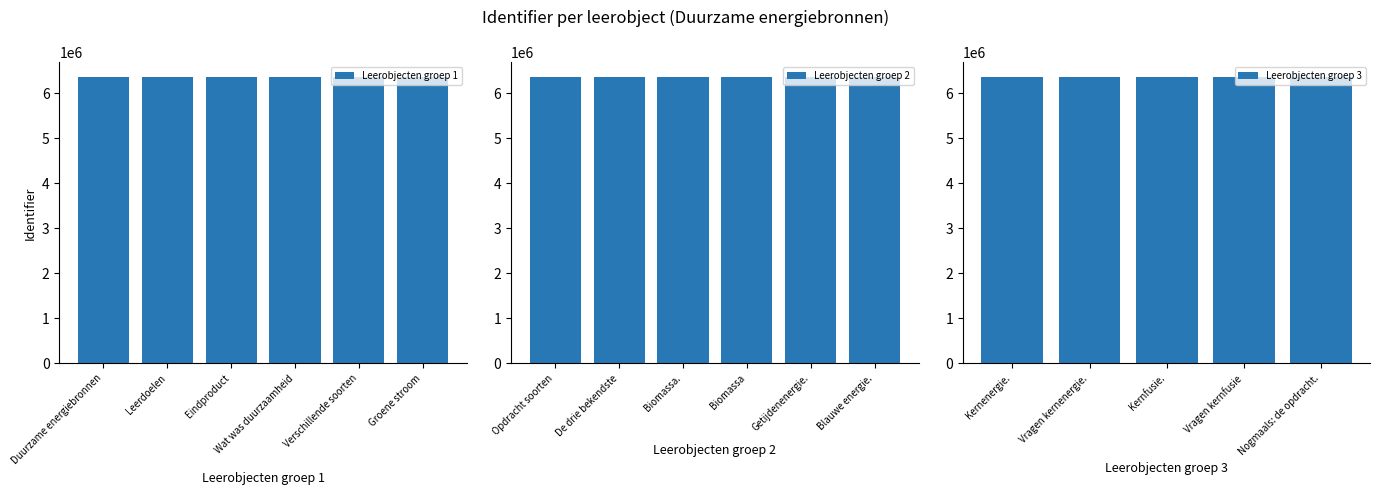

Which label corresponds to the largest value in the chart?

Nogmaals: de opdracht.